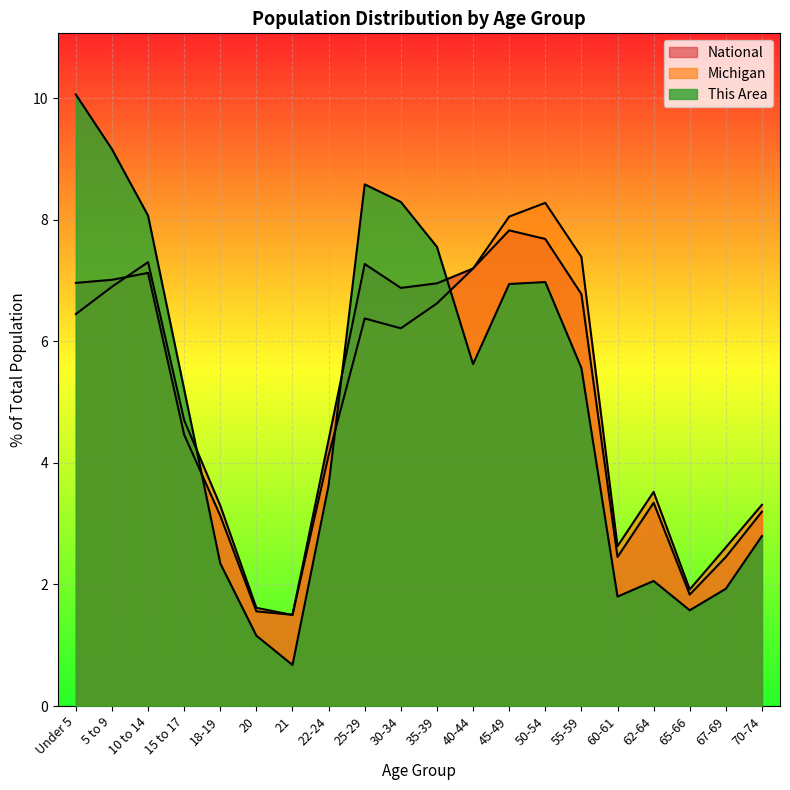

The value of Michigan at 40-44 is 12.3. True or false?

False